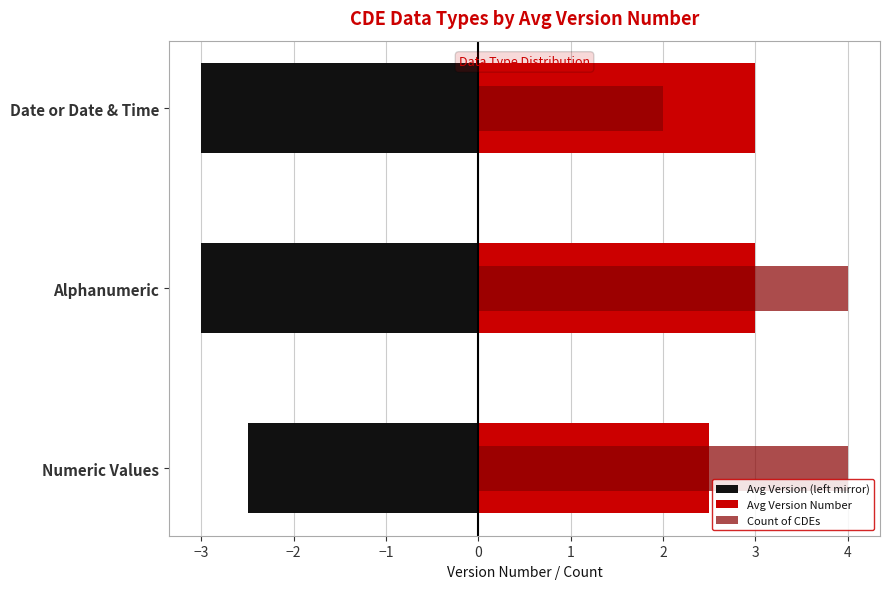

What are all the series names shown in the legend?

Avg Version (left mirror), Avg Version Number, Count of CDEs